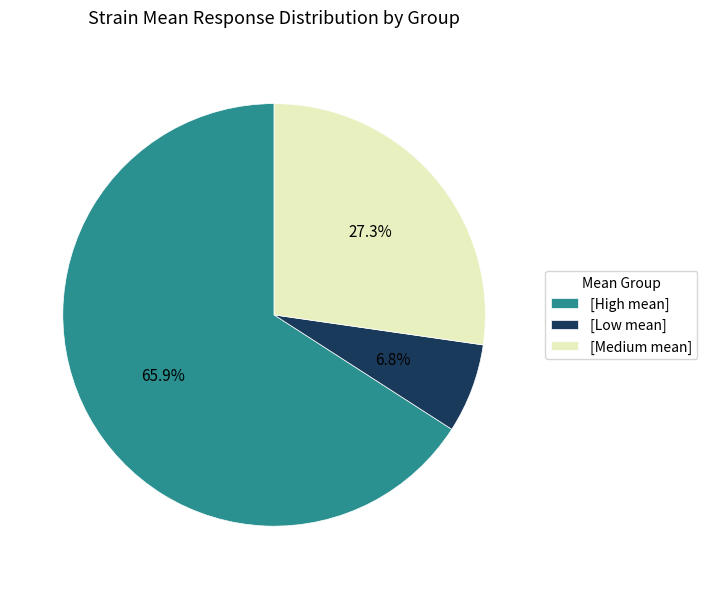

Which has a higher value, [Medium mean] or [High mean]?

[High mean]